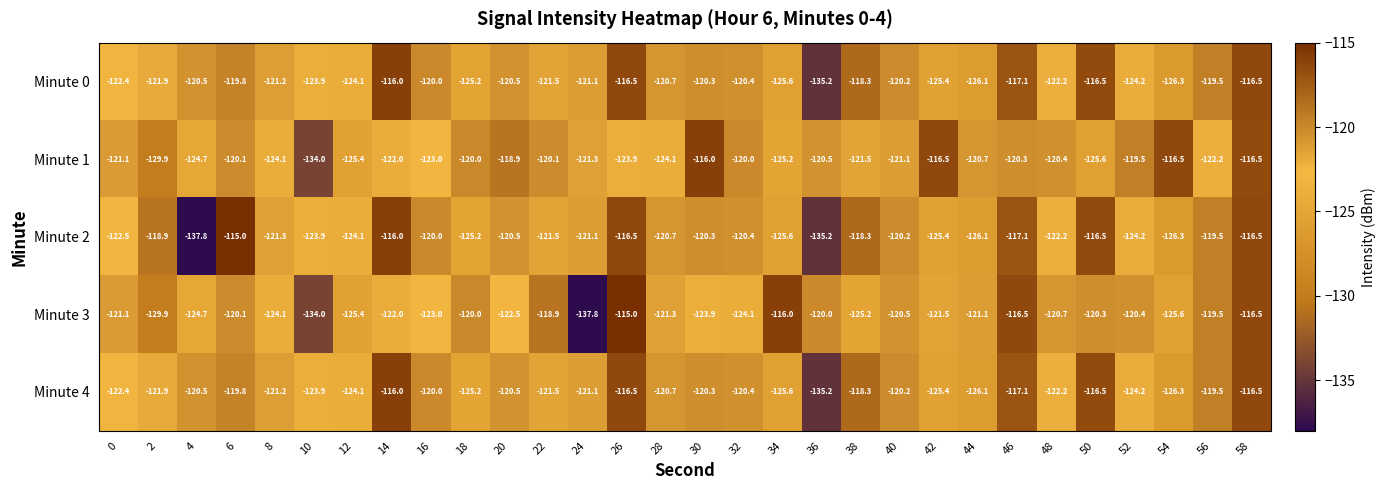

Is the value of Minute 2 at 0 greater than the value of Minute 3 at 14?

No